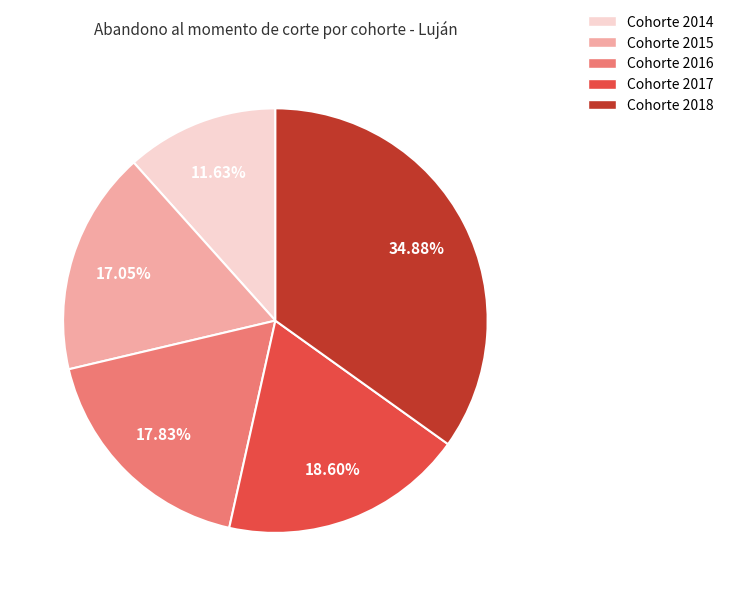

Is there any slice that represents more than half of the pie?

No